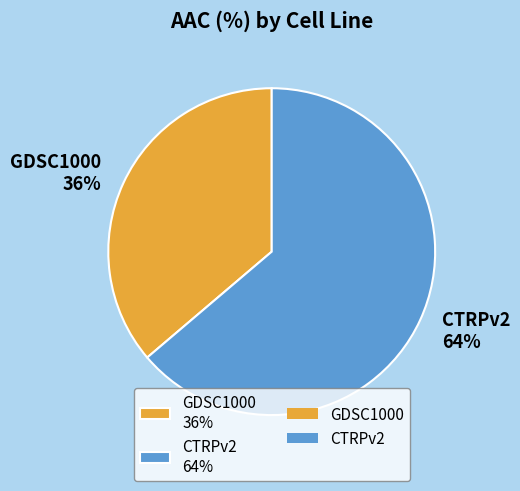

The GDSC1000 slice represents 36% of the pie. True or false?

True